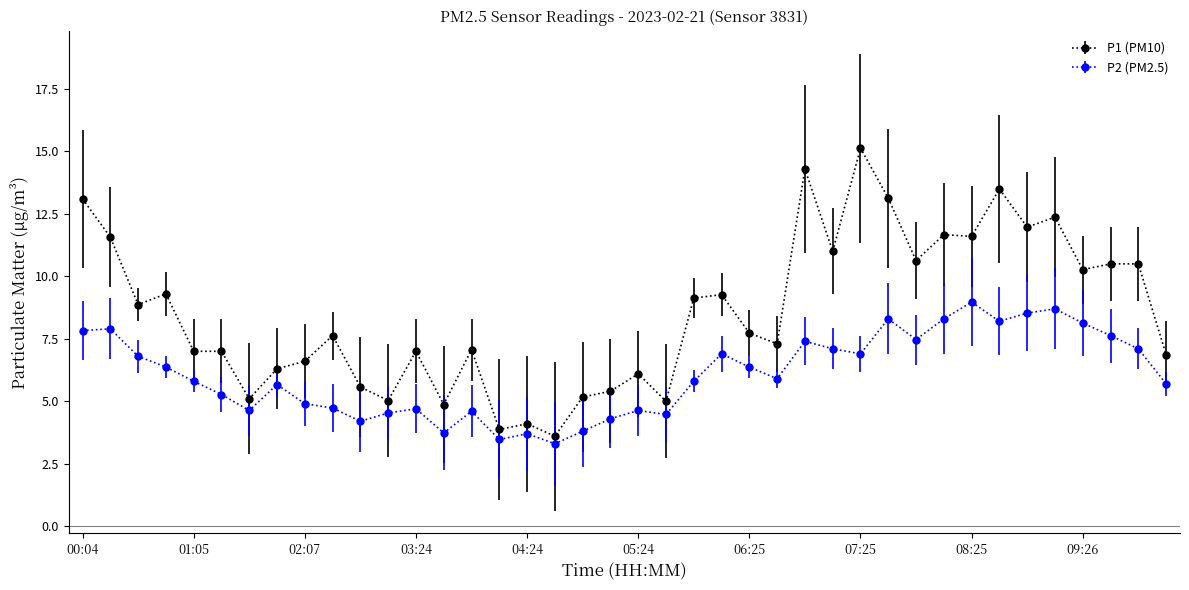

What are all the series names shown in the legend?

P1 (PM10), P2 (PM2.5)